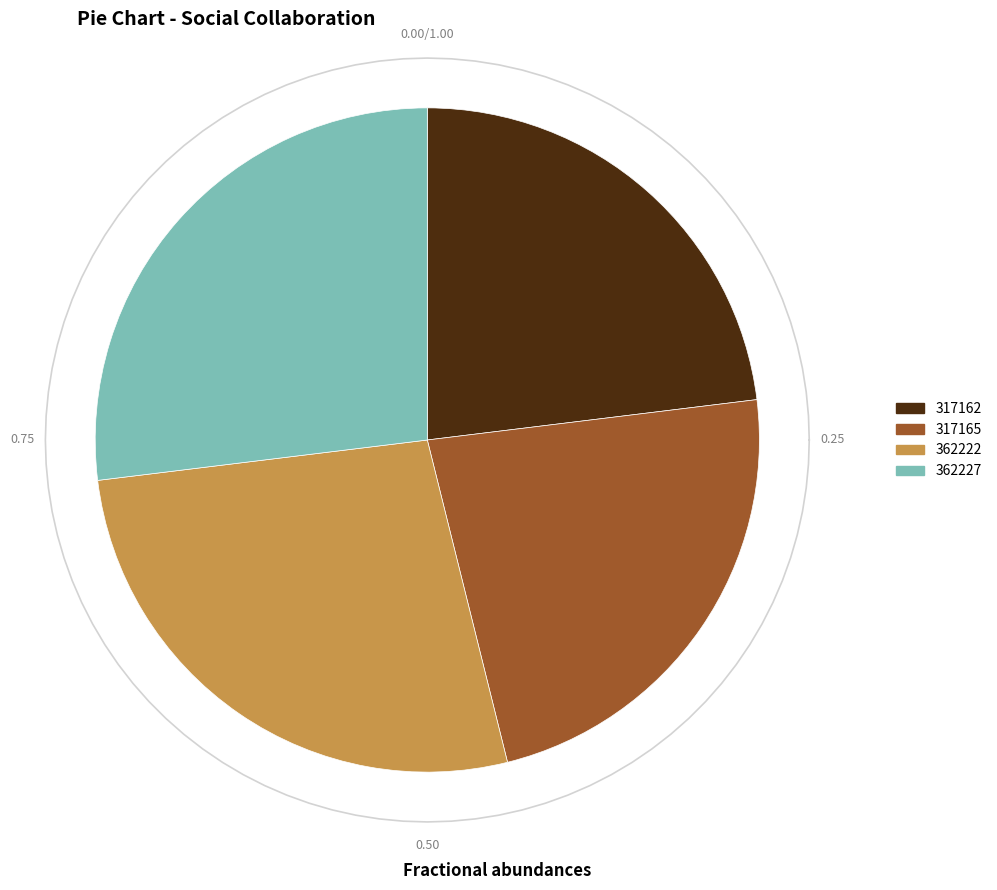

Does 317162 account for over 50% of the chart?

No